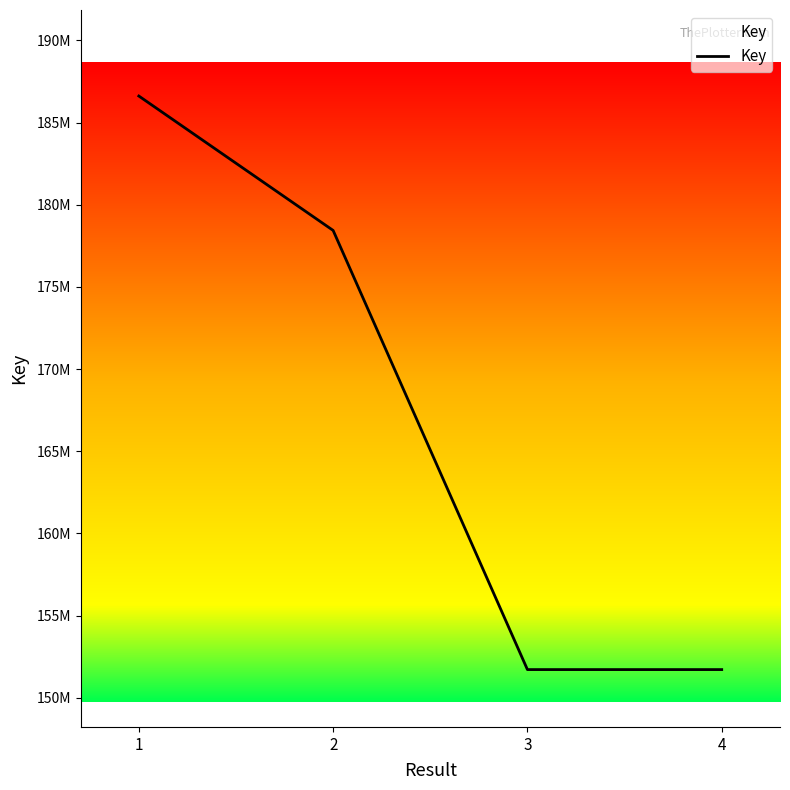

Reading right to left, what are all the values shown in this chart?

151714462	151714267	178436275	186613908